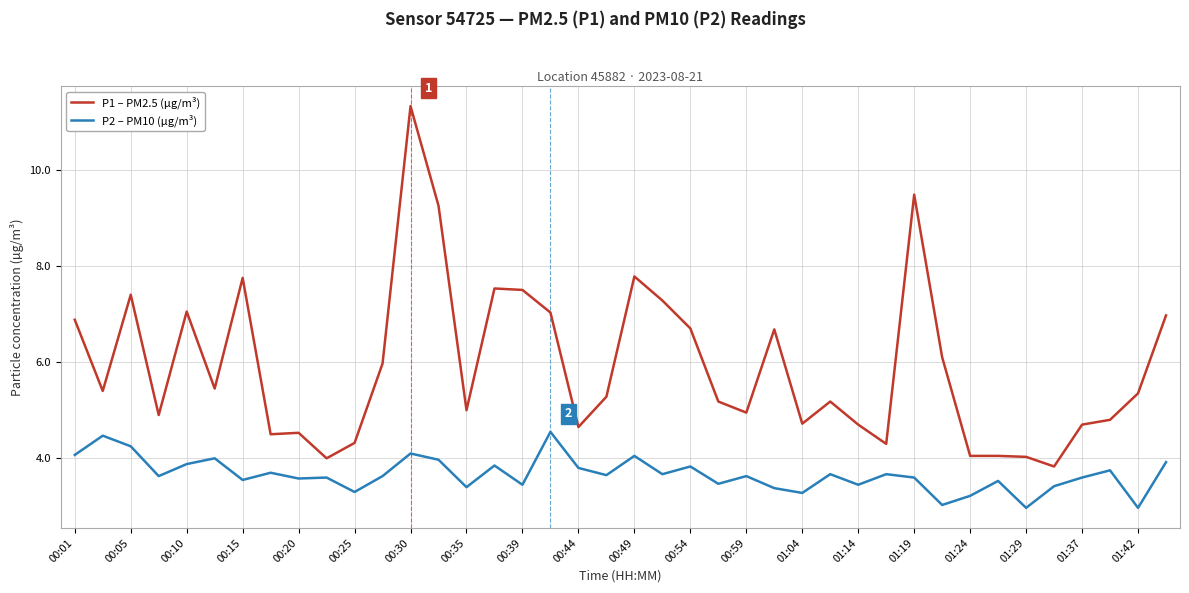

True or false: P1 – PM2.5 (µg/m³) and P2 – PM10 (µg/m³) cross at least once.

False